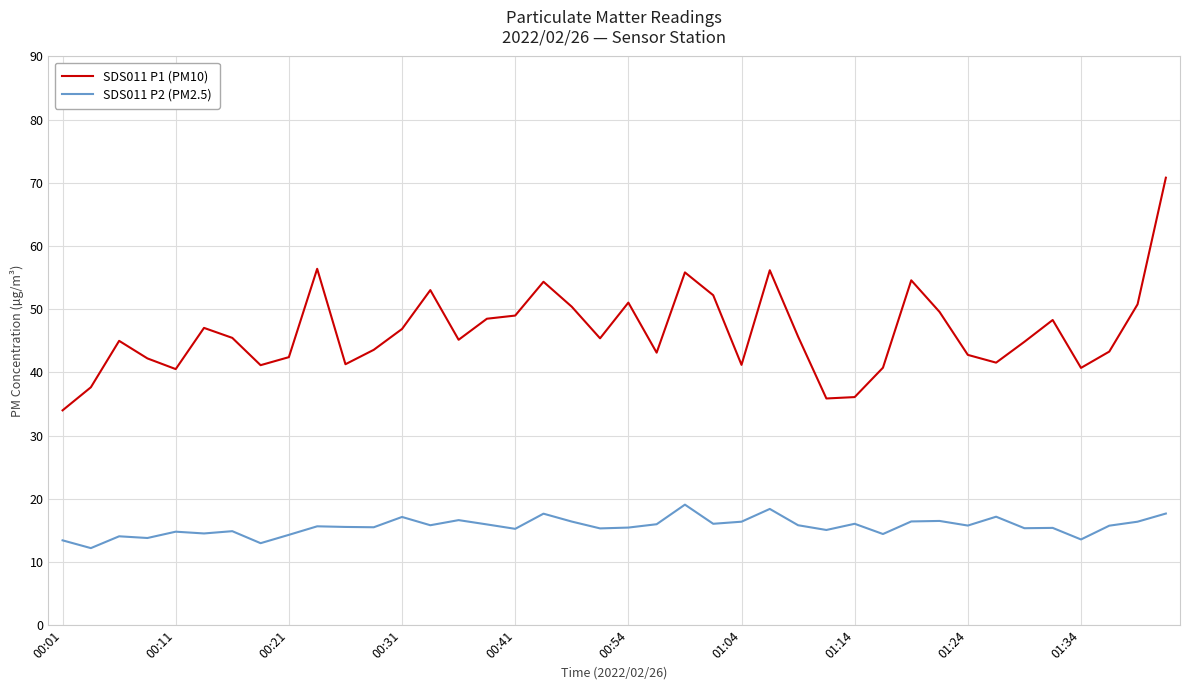

Which series has the widest spread of values?

SDS011 P1 (PM10)